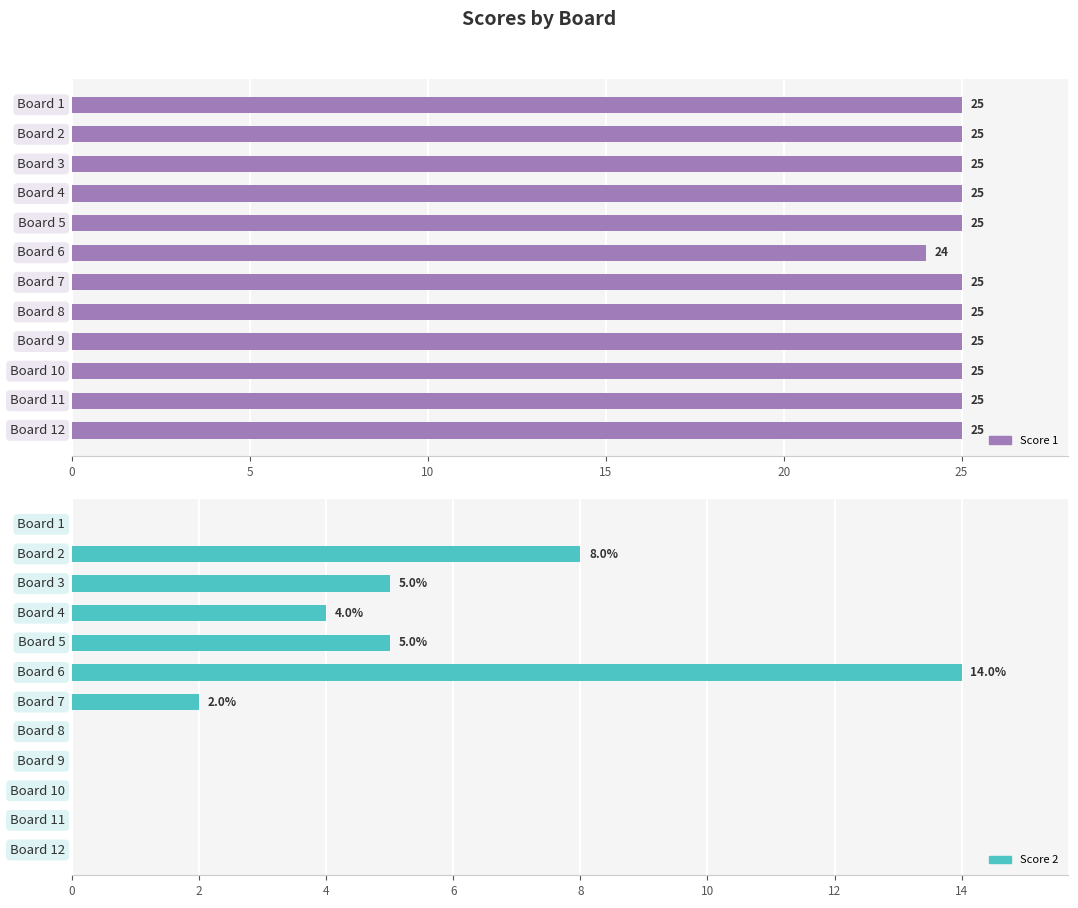

What are all the series names shown in the legend?

Score 1, Score 2